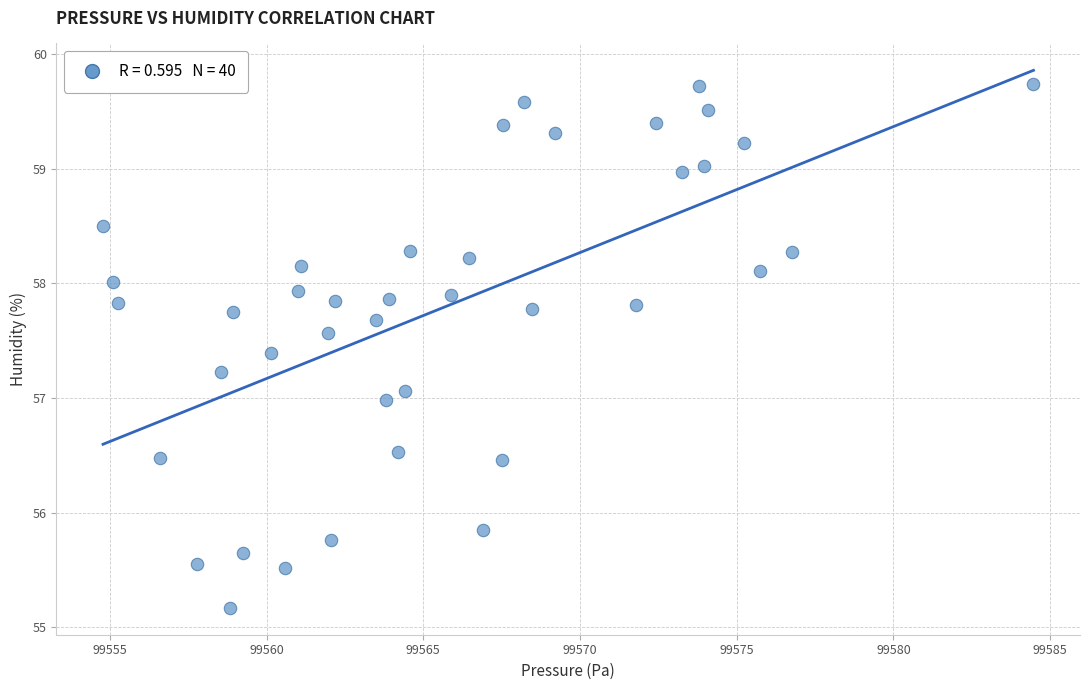

What is the range of Y values (max minus min)?

4.6